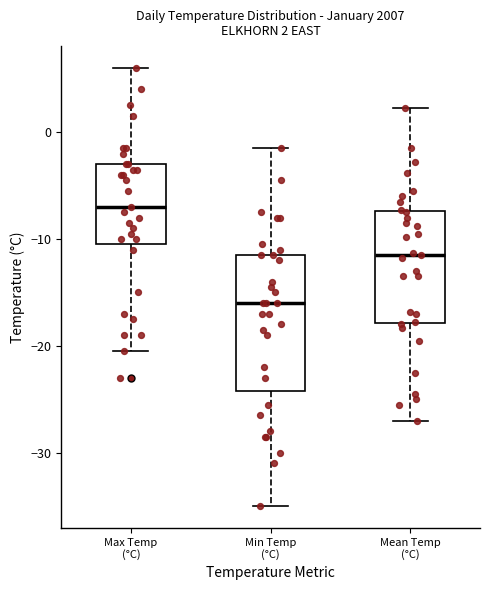

Which box's median line is the highest?

Max Temp (°C)